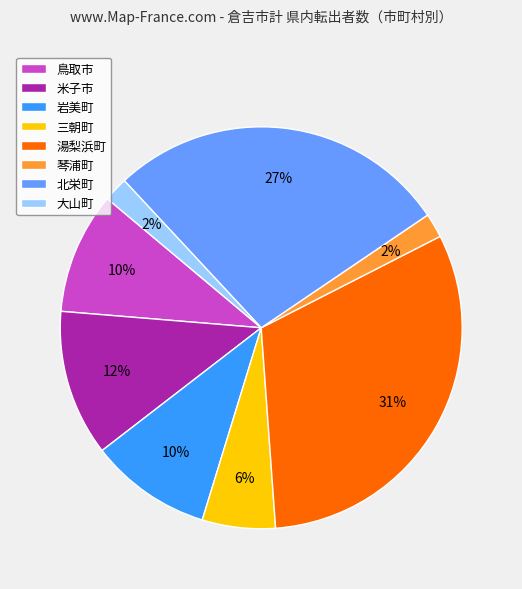

Is there a majority slice in this chart?

No